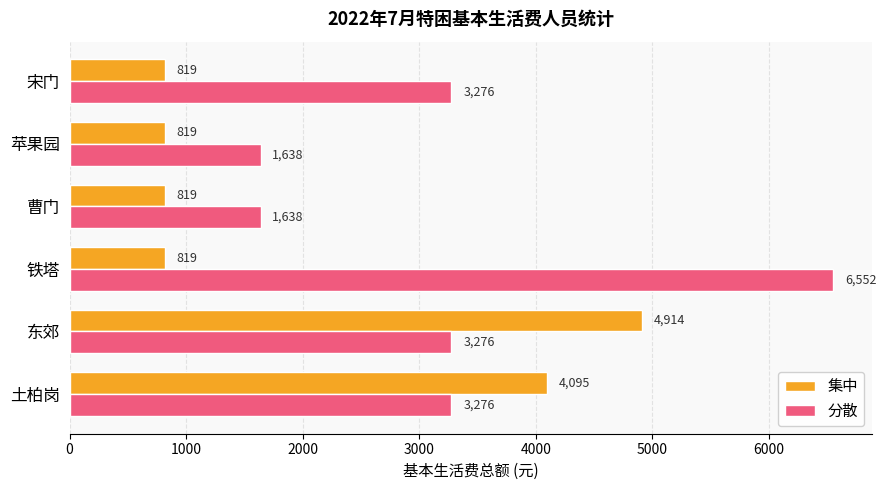

What is the average value of the 分散 series?

3276